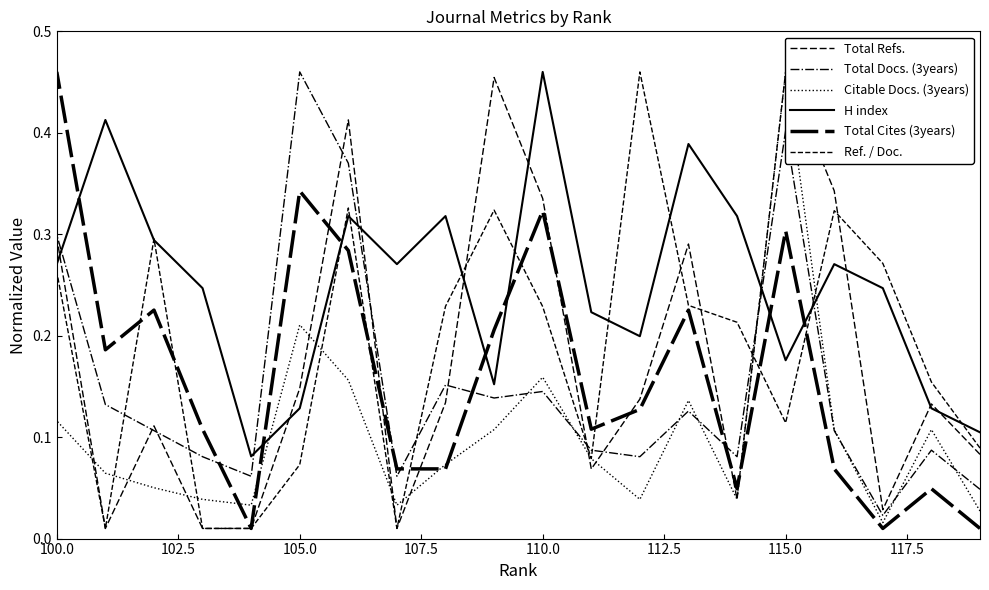

How many series are shown in this chart?

6